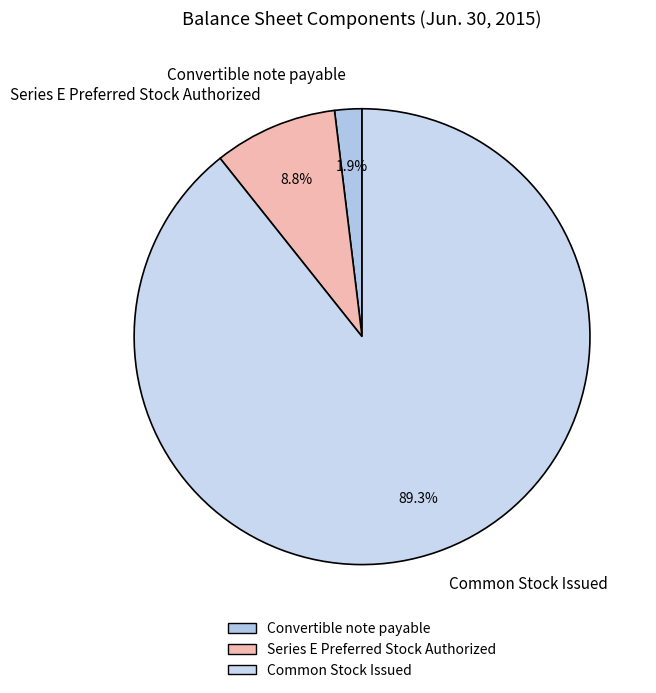

Approximately how many times larger is the value at Series E Preferred Stock Authorized compared to Common Stock Issued?

0.1